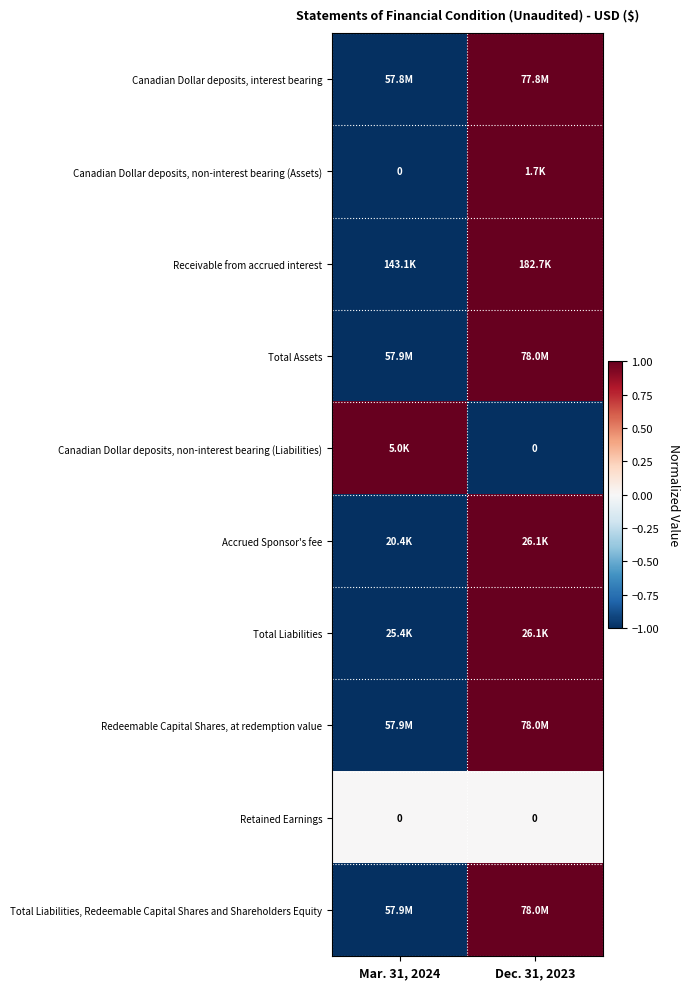

Which category has the lowest value across all series?

Mar. 31, 2024